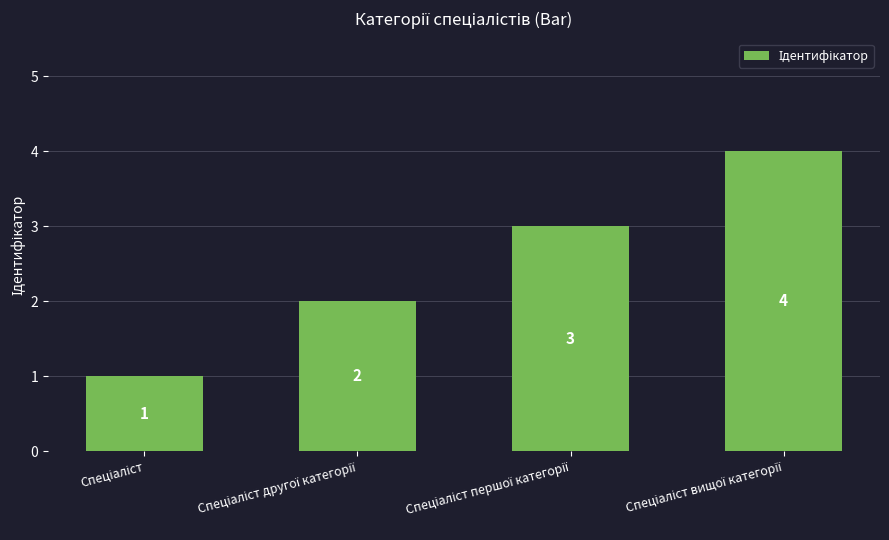

Are the bars grouped side by side (vs. stacked)?

No